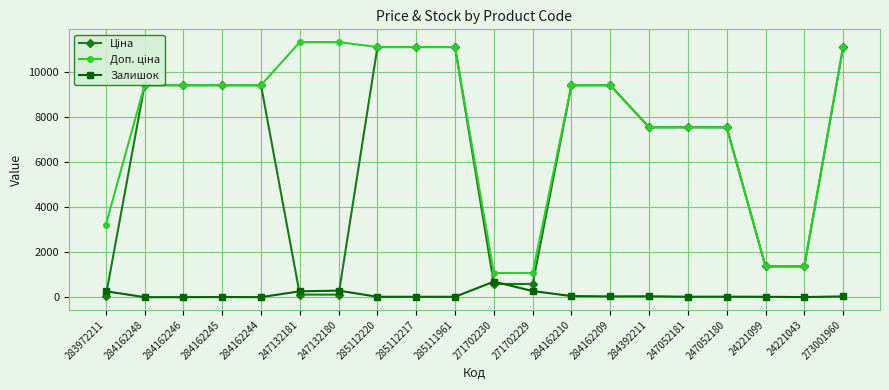

The value of Залишок at 247132181 is 260.0. True or false?

True